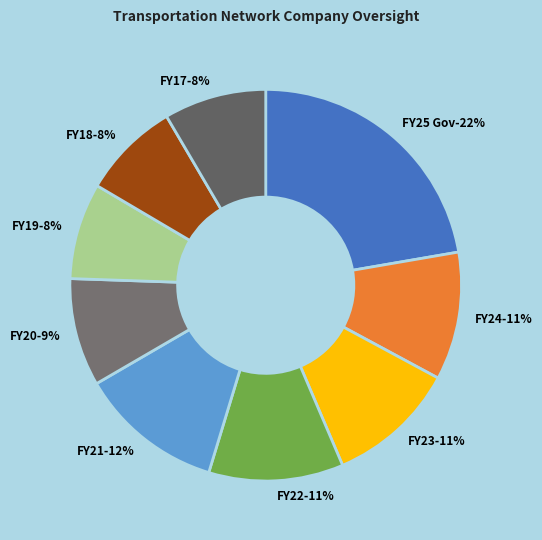

What percentage is the FY19 slice, to the nearest percent?

8%